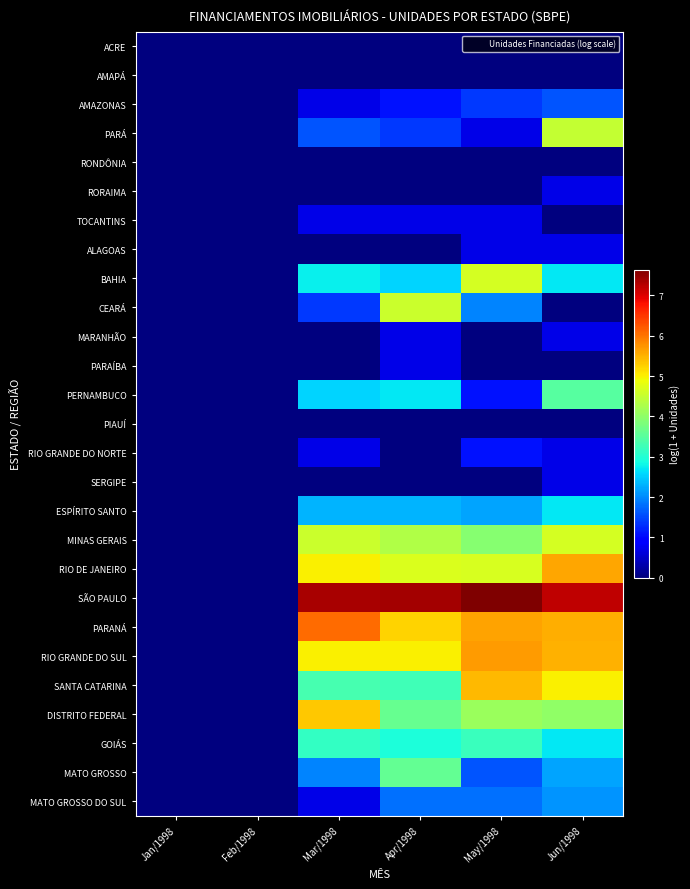

Reading left to right, extract all data points from this chart.

ACRE: Jan/1998=0.0	Feb/1998=0.0	Mar/1998=0.0	Apr/1998=0.0	May/1998=0.0	Jun/1998=0.0
AMAPÁ: Jan/1998=0.0	Feb/1998=0.0	Mar/1998=0.0	Apr/1998=0.0	May/1998=0.0	Jun/1998=0.0
AMAZONAS: Jan/1998=0.0	Feb/1998=0.0	Mar/1998=0.7	Apr/1998=1.1	May/1998=1.4	Jun/1998=1.6
PARÁ: Jan/1998=0.0	Feb/1998=0.0	Mar/1998=1.6	Apr/1998=1.4	May/1998=0.7	Jun/1998=4.5
RONDÔNIA: Jan/1998=0.0	Feb/1998=0.0	Mar/1998=0.0	Apr/1998=0.0	May/1998=0.0	Jun/1998=0.0
RORAIMA: Jan/1998=0.0	Feb/1998=0.0	Mar/1998=0.0	Apr/1998=0.0	May/1998=0.0	Jun/1998=0.7
TOCANTINS: Jan/1998=0.0	Feb/1998=0.0	Mar/1998=0.7	Apr/1998=0.7	May/1998=0.7	Jun/1998=0.0
ALAGOAS: Jan/1998=0.0	Feb/1998=0.0	Mar/1998=0.0	Apr/1998=0.0	May/1998=0.7	Jun/1998=0.7
BAHIA: Jan/1998=0.0	Feb/1998=0.0	Mar/1998=2.8	Apr/1998=2.6	May/1998=4.6	Jun/1998=2.7
CEARÁ: Jan/1998=0.0	Feb/1998=0.0	Mar/1998=1.4	Apr/1998=4.5	May/1998=1.9	Jun/1998=0.0
MARANHÃO: Jan/1998=0.0	Feb/1998=0.0	Mar/1998=0.0	Apr/1998=0.7	May/1998=0.0	Jun/1998=0.7
PARAÍBA: Jan/1998=0.0	Feb/1998=0.0	Mar/1998=0.0	Apr/1998=0.7	May/1998=0.0	Jun/1998=0.0
PERNAMBUCO: Jan/1998=0.0	Feb/1998=0.0	Mar/1998=2.6	Apr/1998=2.7	May/1998=1.1	Jun/1998=3.5
PIAUÍ: Jan/1998=0.0	Feb/1998=0.0	Mar/1998=0.0	Apr/1998=0.0	May/1998=0.0	Jun/1998=0.0
RIO GRANDE DO NORTE: Jan/1998=0.0	Feb/1998=0.0	Mar/1998=0.7	Apr/1998=0.0	May/1998=1.1	Jun/1998=0.7
SERGIPE: Jan/1998=0.0	Feb/1998=0.0	Mar/1998=0.0	Apr/1998=0.0	May/1998=0.0	Jun/1998=0.7
ESPÍRITO SANTO: Jan/1998=0.0	Feb/1998=0.0	Mar/1998=2.3	Apr/1998=2.3	May/1998=2.2	Jun/1998=2.7
MINAS GERAIS: Jan/1998=0.0	Feb/1998=0.0	Mar/1998=4.6	Apr/1998=4.3	May/1998=3.9	Jun/1998=4.6
RIO DE JANEIRO: Jan/1998=0.0	Feb/1998=0.0	Mar/1998=5.0	Apr/1998=4.7	May/1998=4.7	Jun/1998=5.6
SÃO PAULO: Jan/1998=0.0	Feb/1998=0.0	Mar/1998=7.3	Apr/1998=7.4	May/1998=7.6	Jun/1998=7.2
PARANÁ: Jan/1998=0.0	Feb/1998=0.0	Mar/1998=6.1	Apr/1998=5.2	May/1998=5.6	Jun/1998=5.5
RIO GRANDE DO SUL: Jan/1998=0.0	Feb/1998=0.0	Mar/1998=5.0	Apr/1998=5.0	May/1998=5.7	Jun/1998=5.5
SANTA CATARINA: Jan/1998=0.0	Feb/1998=0.0	Mar/1998=3.3	Apr/1998=3.3	May/1998=5.4	Jun/1998=5.0
DISTRITO FEDERAL: Jan/1998=0.0	Feb/1998=0.0	Mar/1998=5.3	Apr/1998=3.6	May/1998=4.1	Jun/1998=4.0
GOIÁS: Jan/1998=0.0	Feb/1998=0.0	Mar/1998=3.1	Apr/1998=2.9	May/1998=3.2	Jun/1998=2.7
MATO GROSSO: Jan/1998=0.0	Feb/1998=0.0	Mar/1998=1.9	Apr/1998=3.6	May/1998=1.6	Jun/1998=2.2
MATO GROSSO DO SUL: Jan/1998=0.0	Feb/1998=0.0	Mar/1998=0.7	Apr/1998=1.8	May/1998=1.8	Jun/1998=2.1